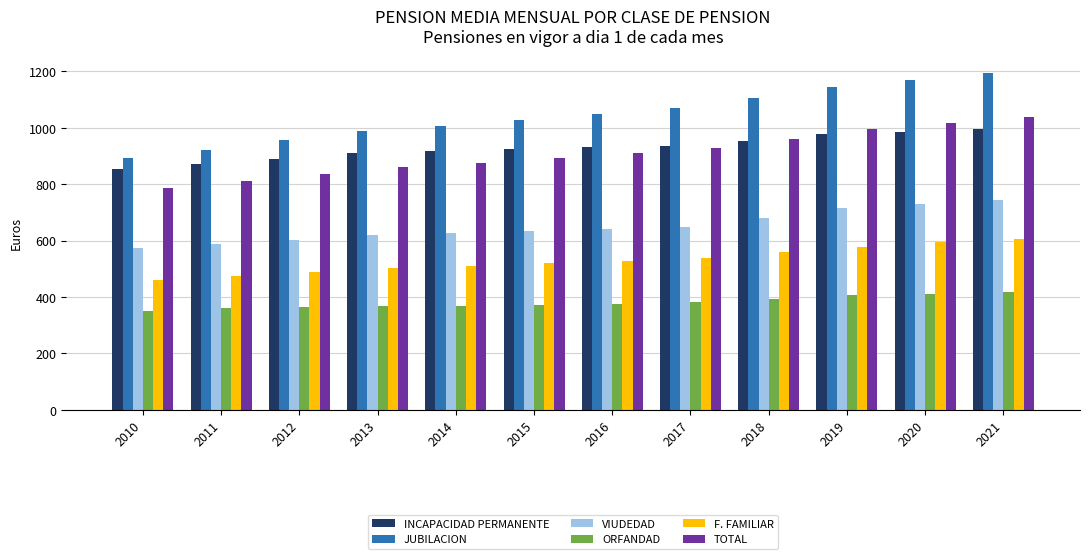

What is the maximum value shown in the chart?

1196.2